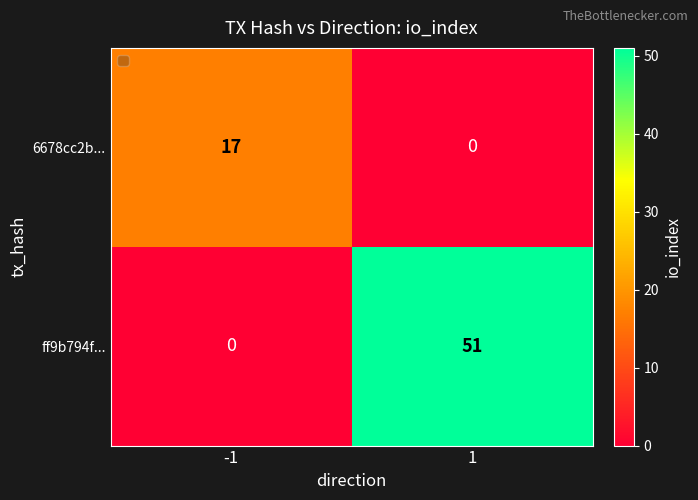

Which series has the largest total across all categories?

ff9b794f...